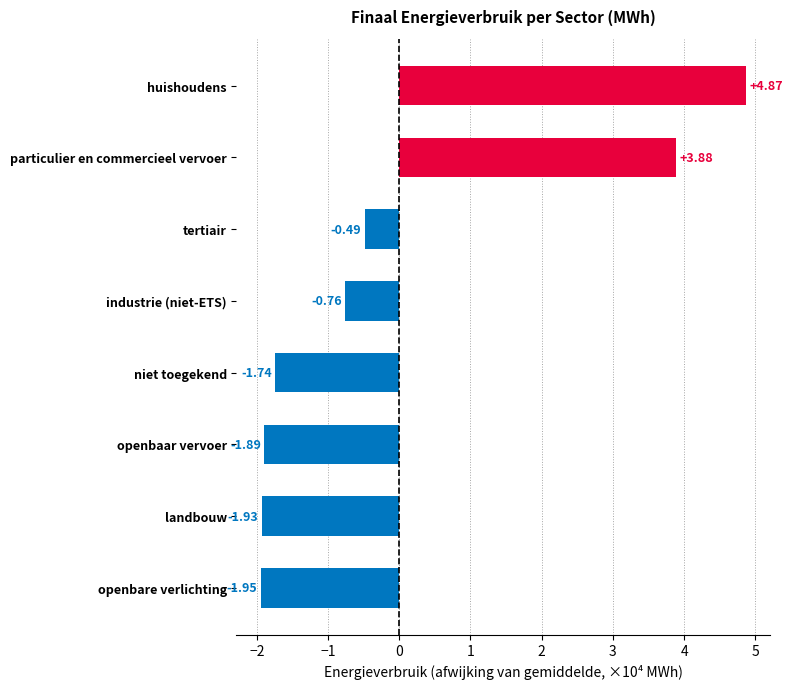

Count the number of values greater than 0.

2